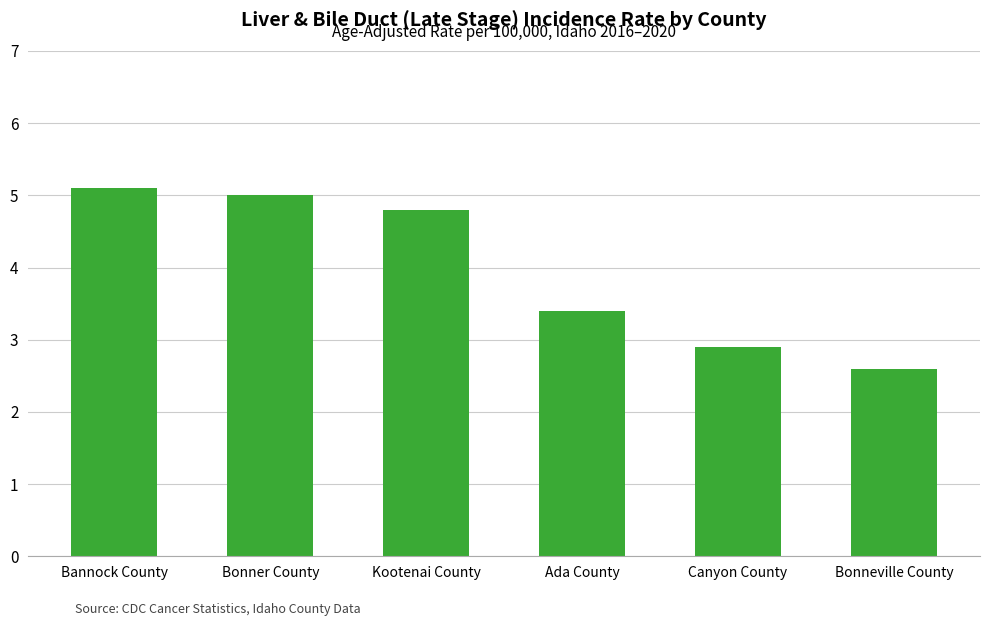

Which has a higher value, Bonneville County or Bonner County?

Bonner County